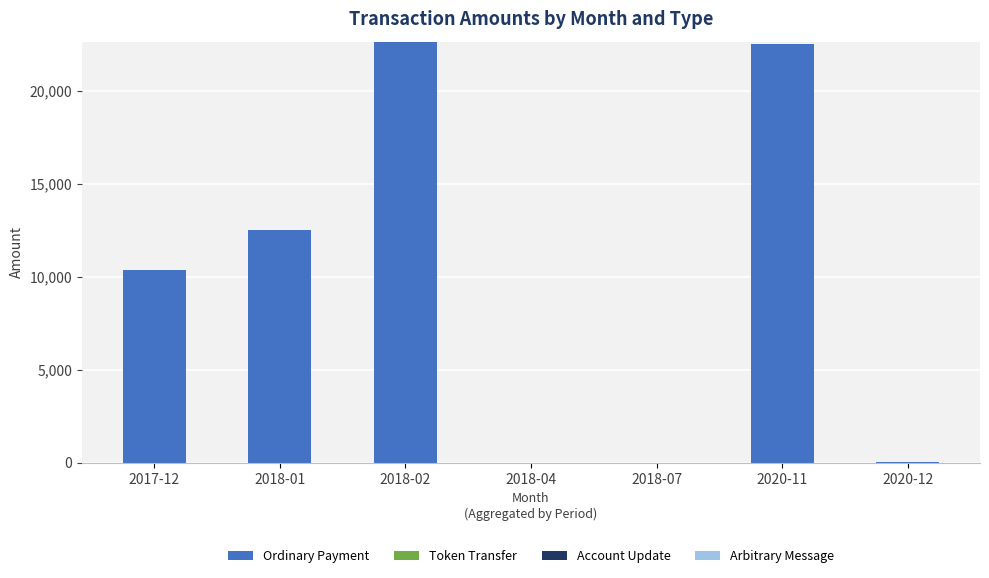

What is the difference between the Token Transfer values at 2018-02 and 2018-07?

2.0